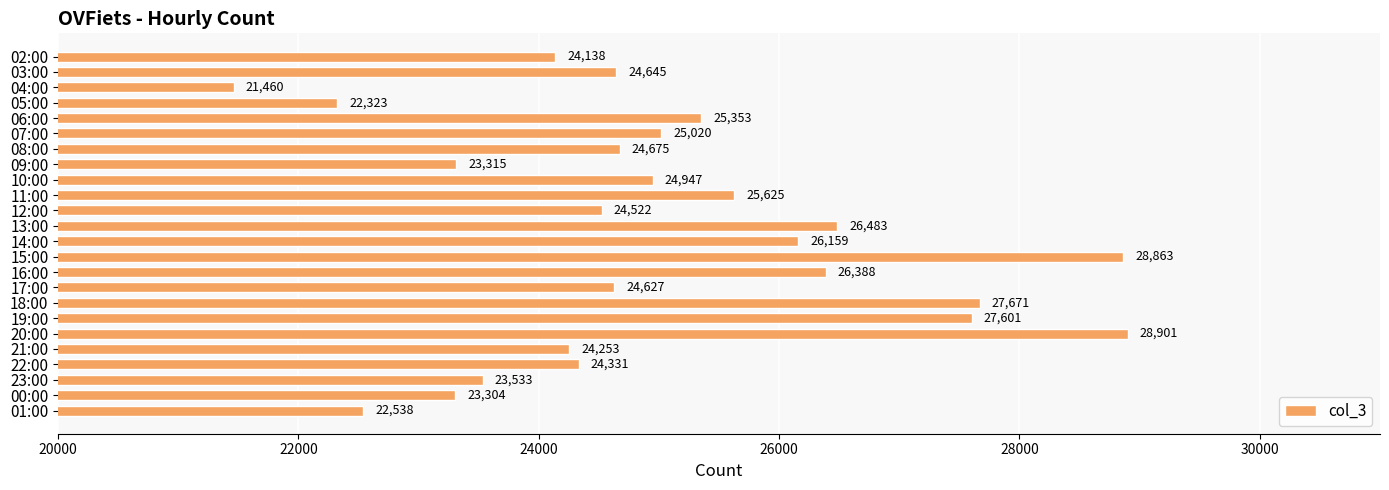

What is the greatest value displayed?

28901